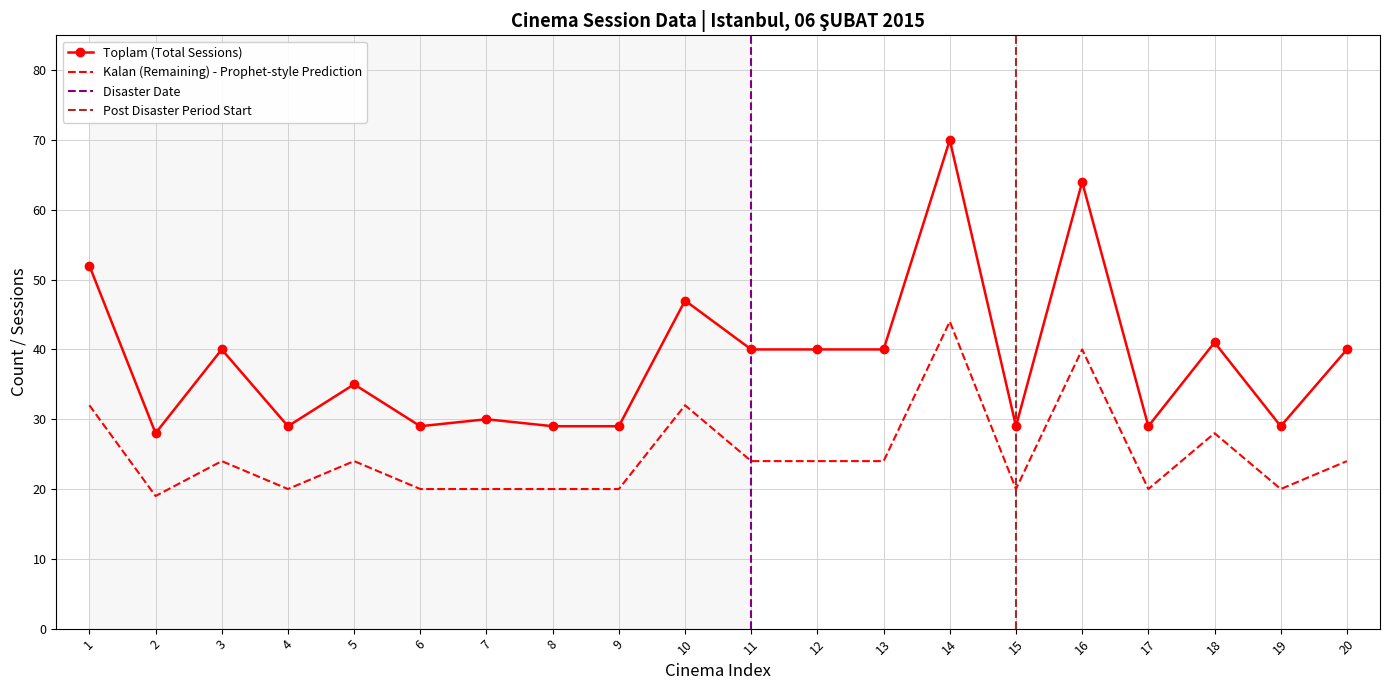

True or false: Toplam and Se Raw cross at least once.

False